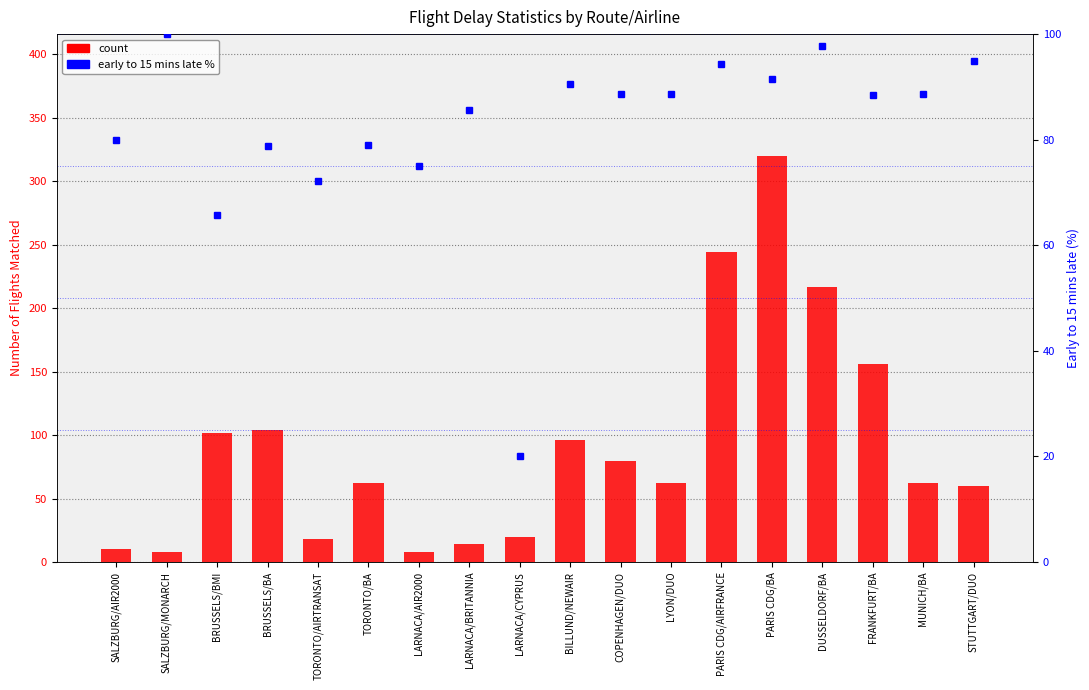

Between LARNACA/AIR2000 and STUTTGART/DUO, which series saw the biggest shift?

count